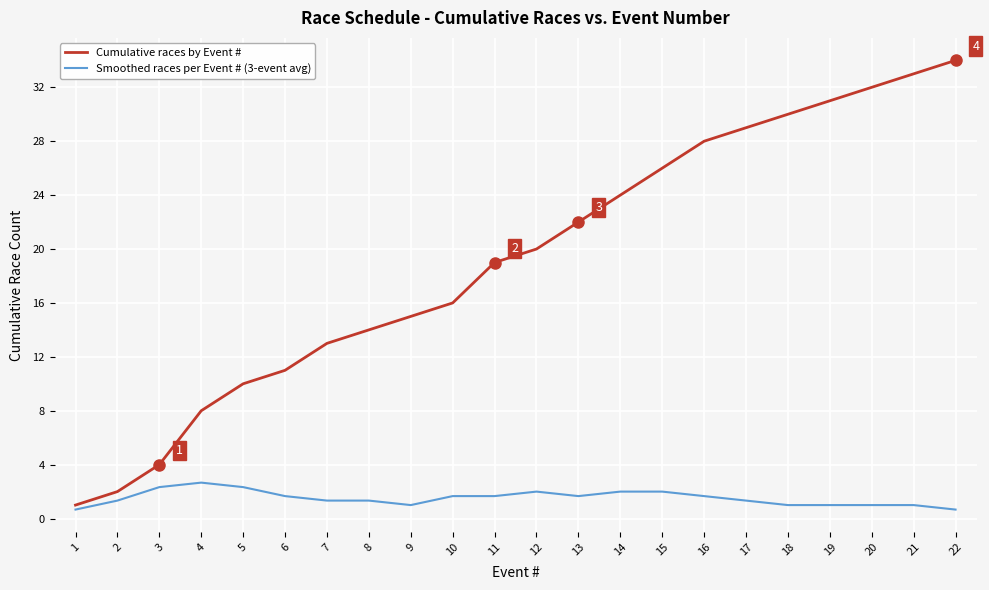

How many categories are shown in the chart?

22